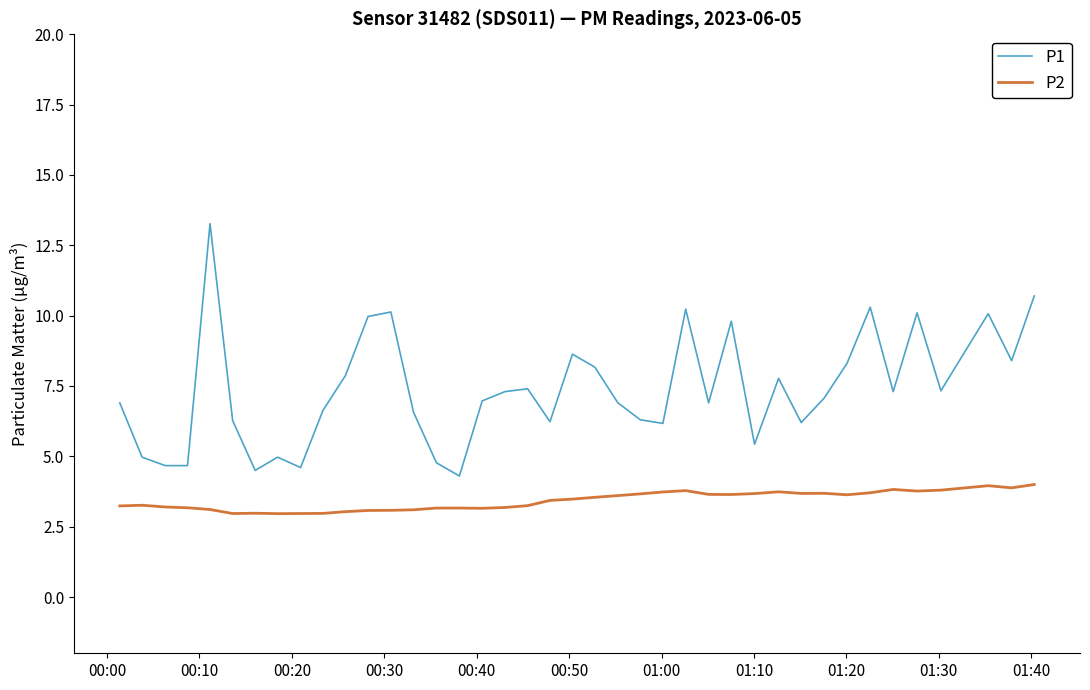

Rank the series by their average value, from lowest to highest.

P2, P1